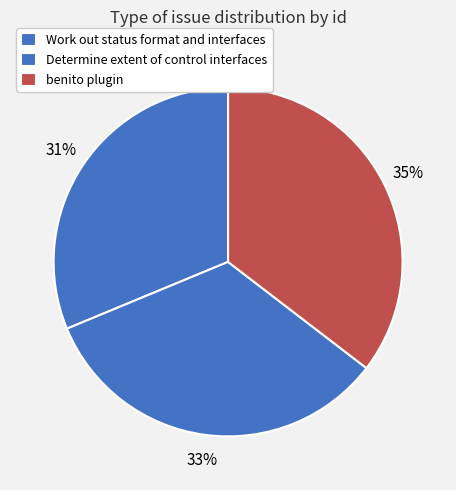

How many segments does this pie chart have?

3